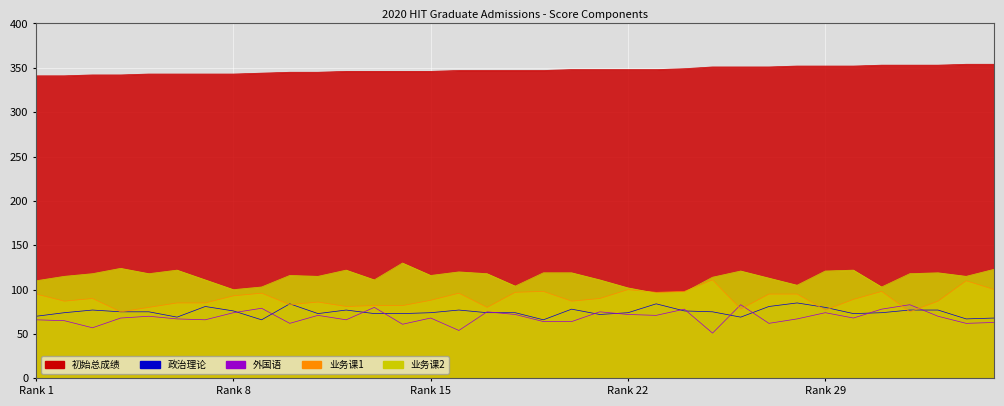

How many data points does each series have?

35